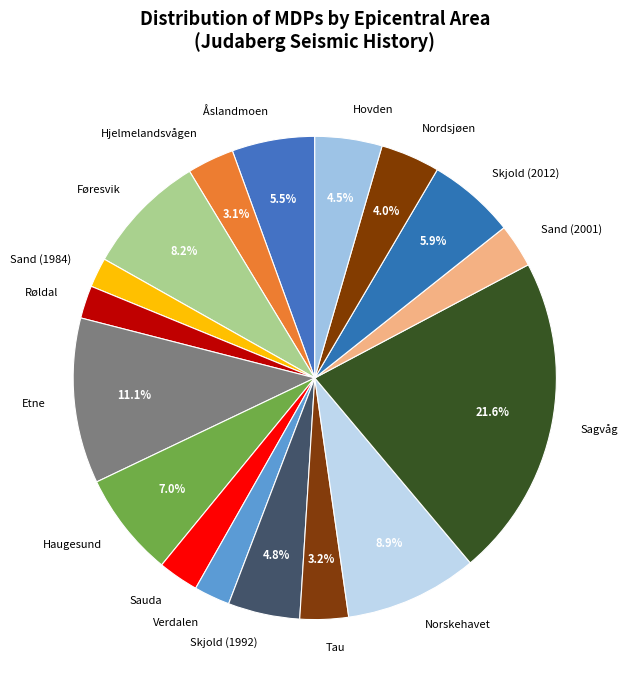

The Nordsjøen slice represents 4% of the pie. True or false?

True